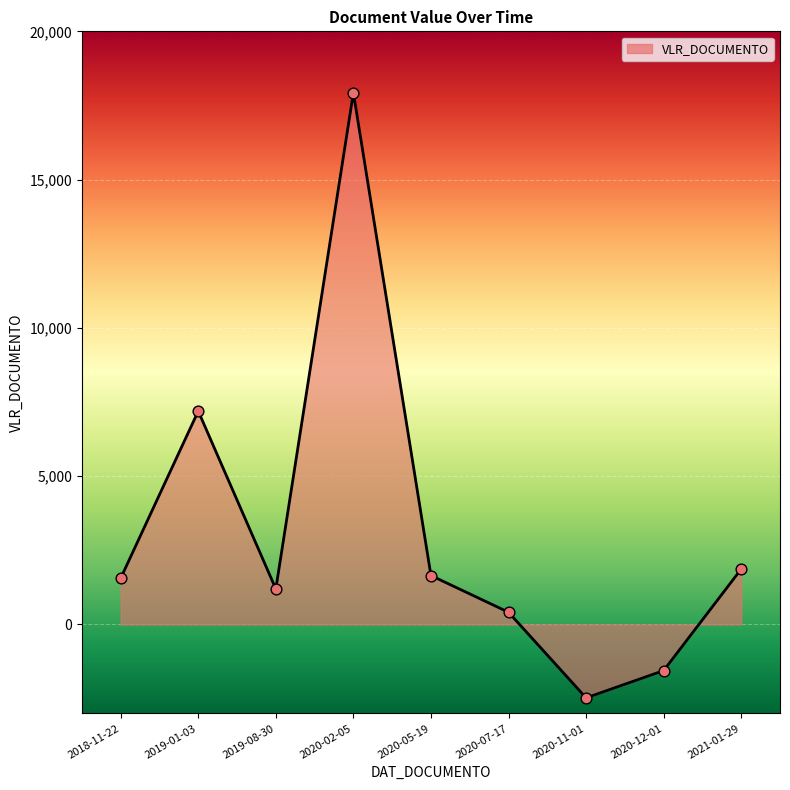

Which has a higher value, 2020-11-01 or 2020-07-17?

2020-07-17